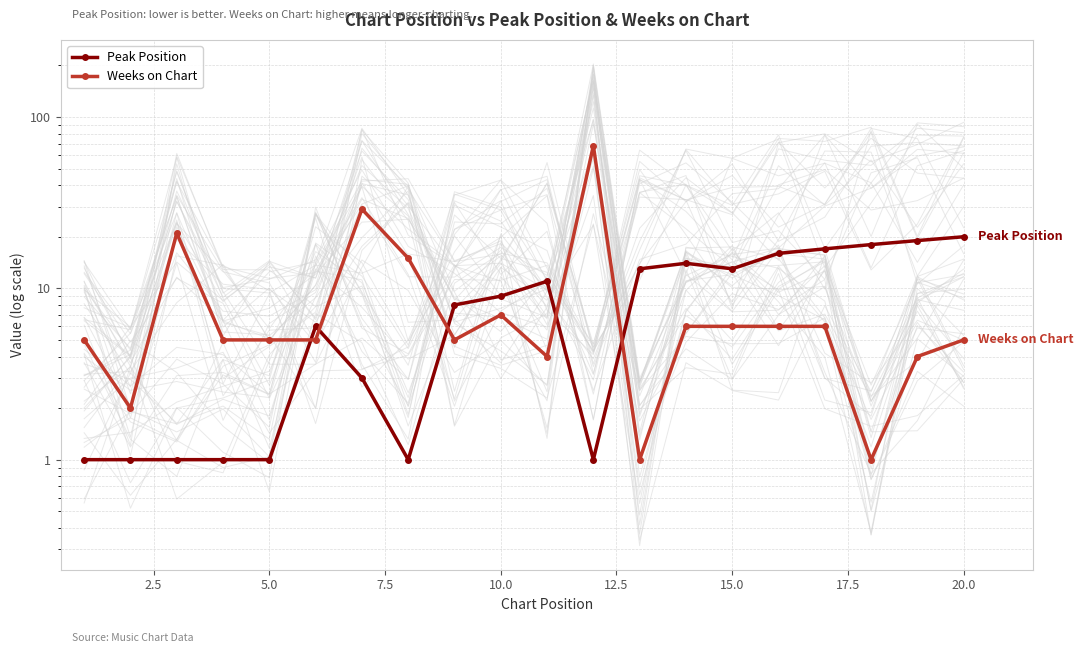

True or false: Peak Position has more than 1 points higher than both neighbors.

True